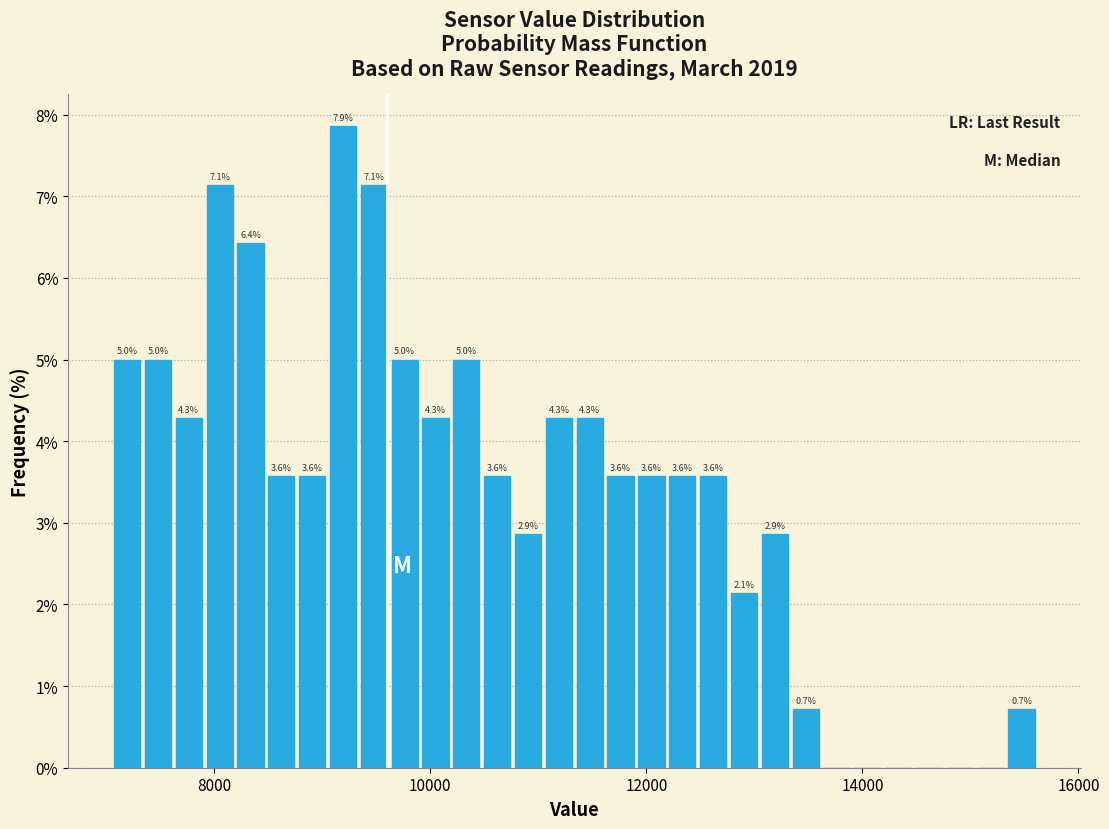

Around what value on the x-axis is the tallest bar? Give the approximate position of its centre, as read against the axis.

9200